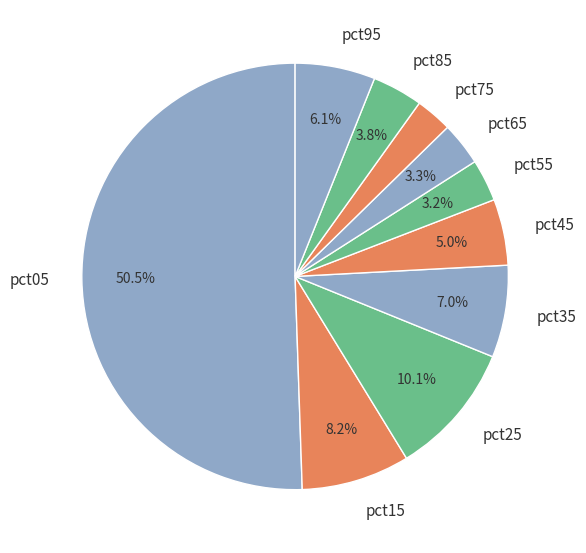

To the nearest percent, what is the combined percentage of pct85 and pct15?

12%